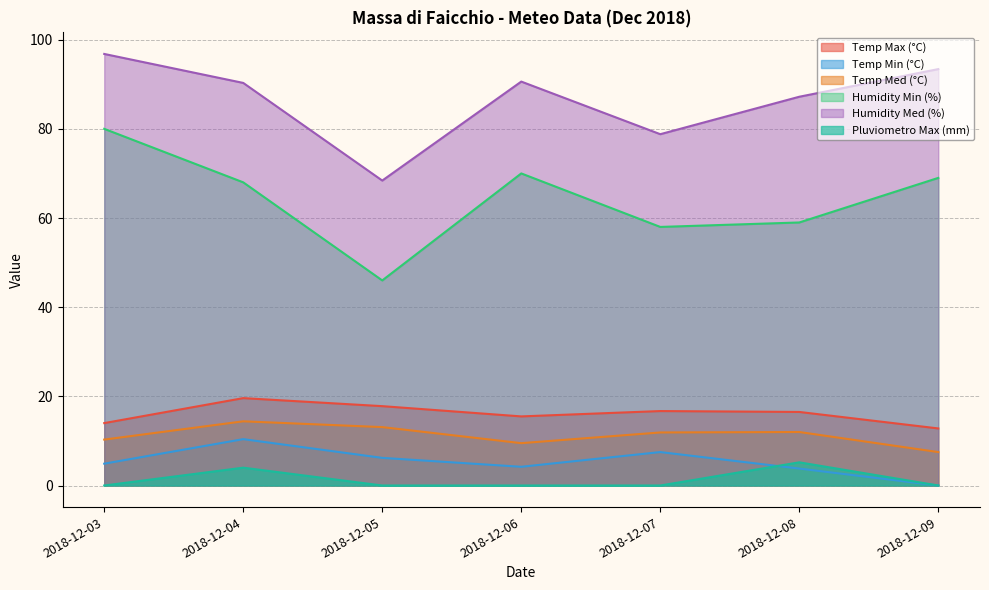

How many distinct data groups are displayed?

6